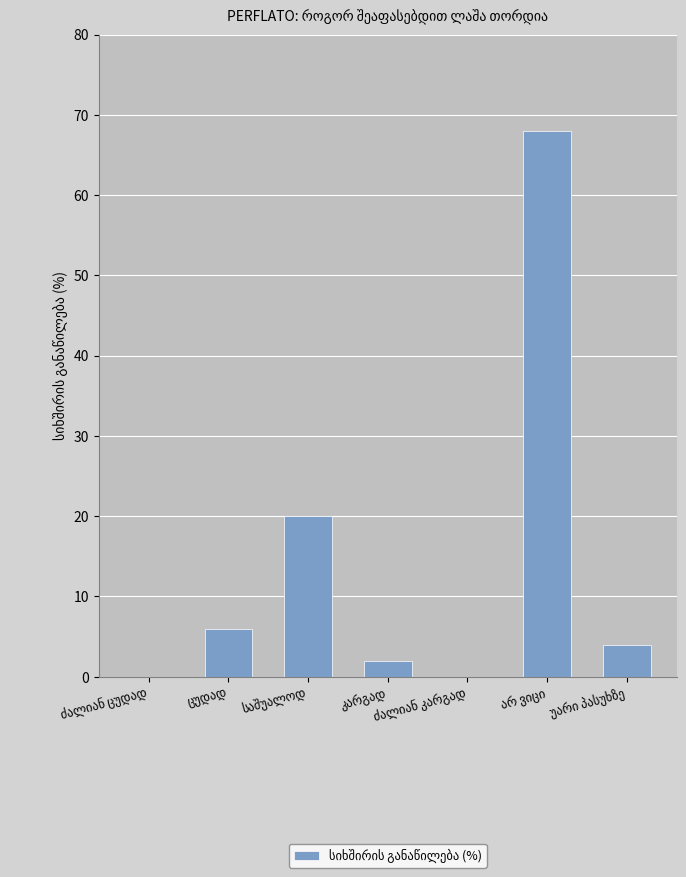

What is the maximum value shown in the chart?

68